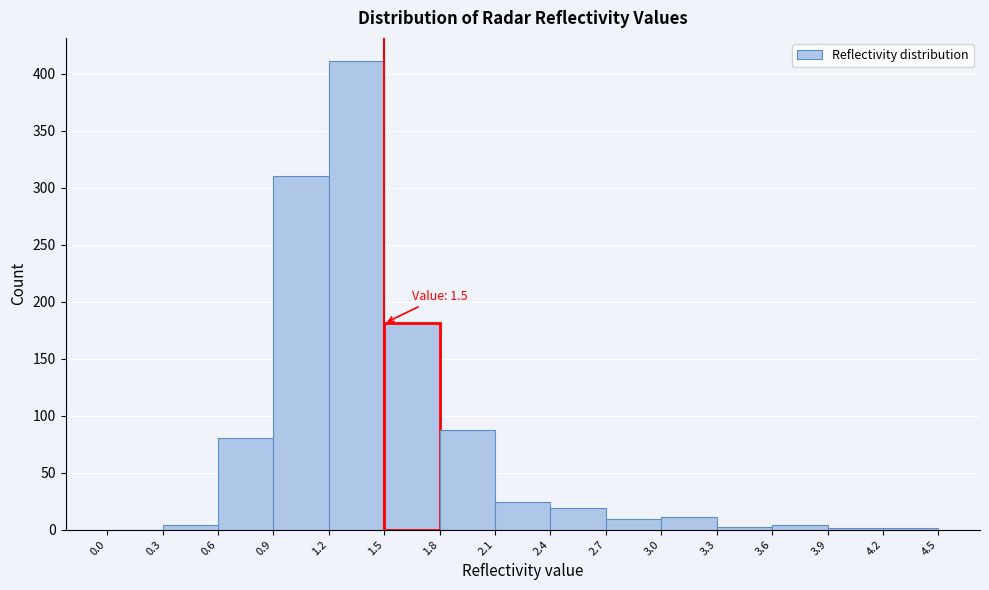

Over which range of the x-axis is the bar tallest?

1.2 to 1.5